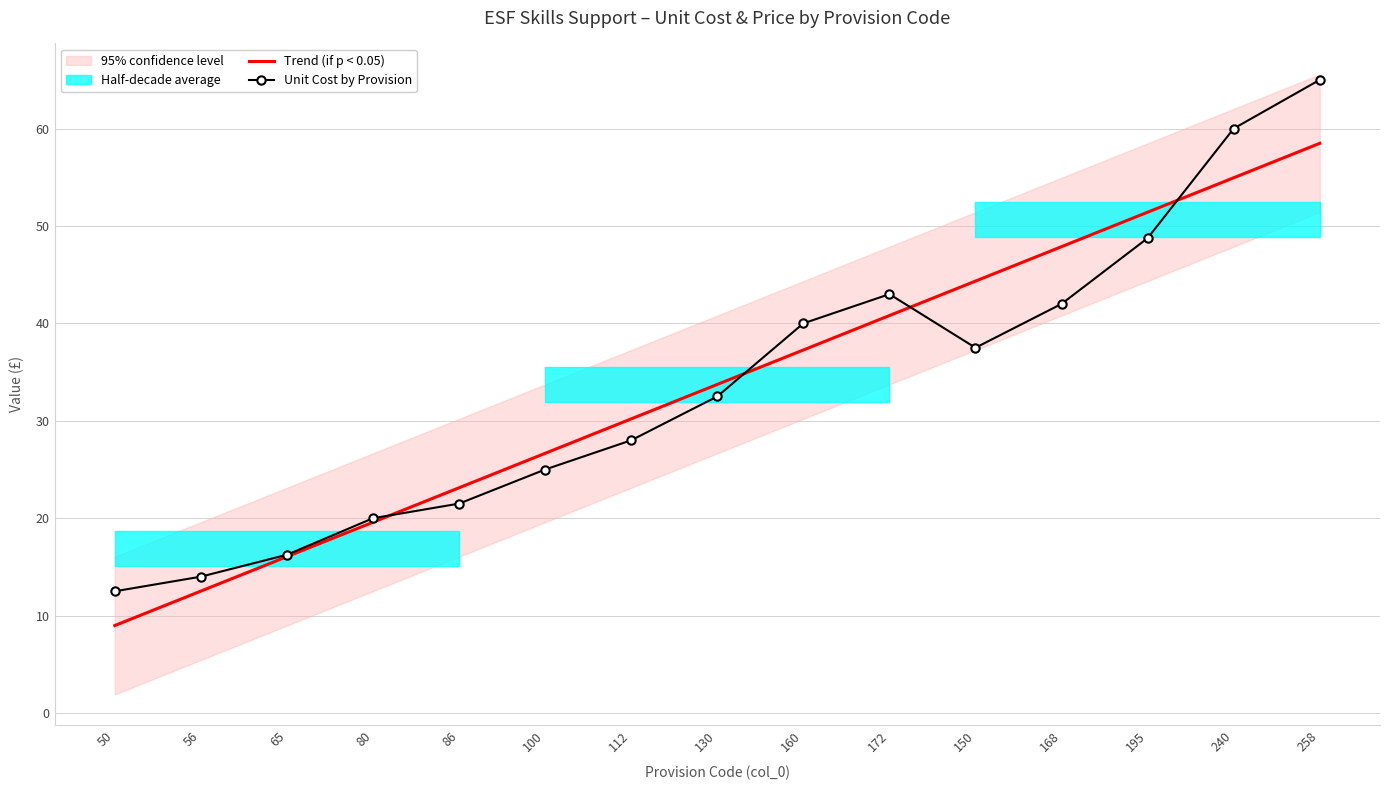

What is the sum of all Unit Cost by Provision values?

506.0